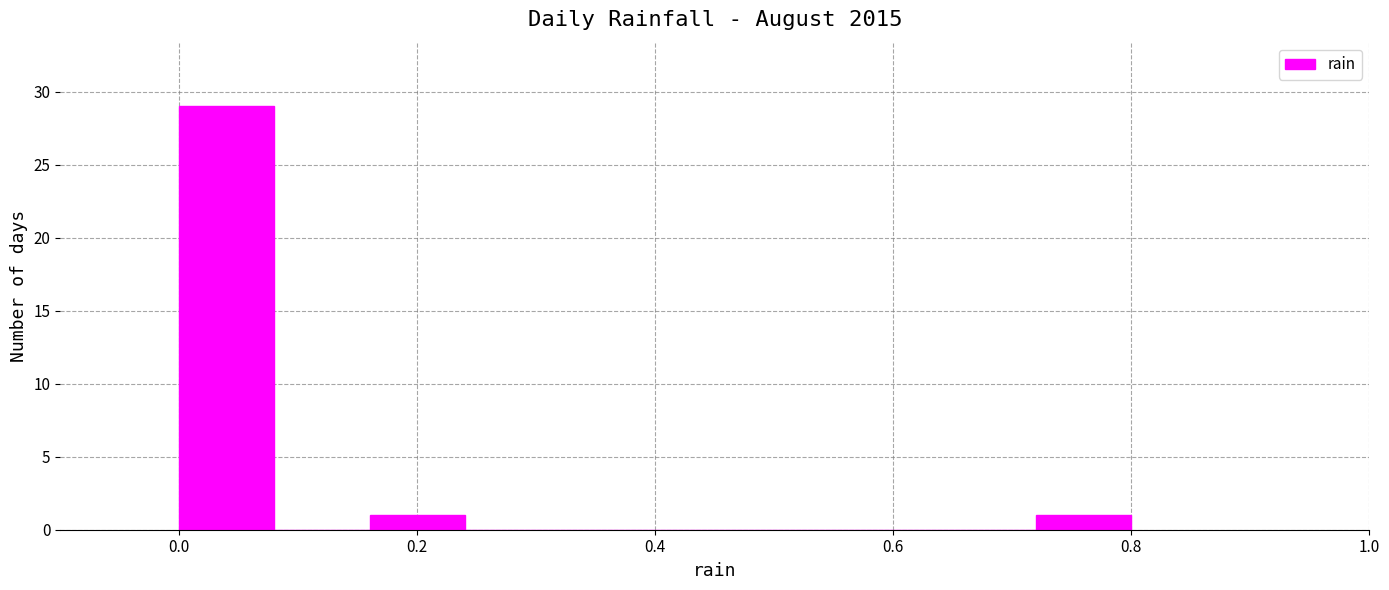

Reading left to right, transcribe this chart: for each bar, give the range it covers on the x-axis and its height. The values are not printed on the chart, so give them approximately, as read against the axis.

0.00 to 0.08: 29
0.08 to 0.16: 0
0.16 to 0.24: 1
0.24 to 0.32: 0
0.32 to 0.40: 0
0.40 to 0.48: 0
0.48 to 0.56: 0
0.56 to 0.64: 0
0.64 to 0.72: 0
0.72 to 0.80: 1